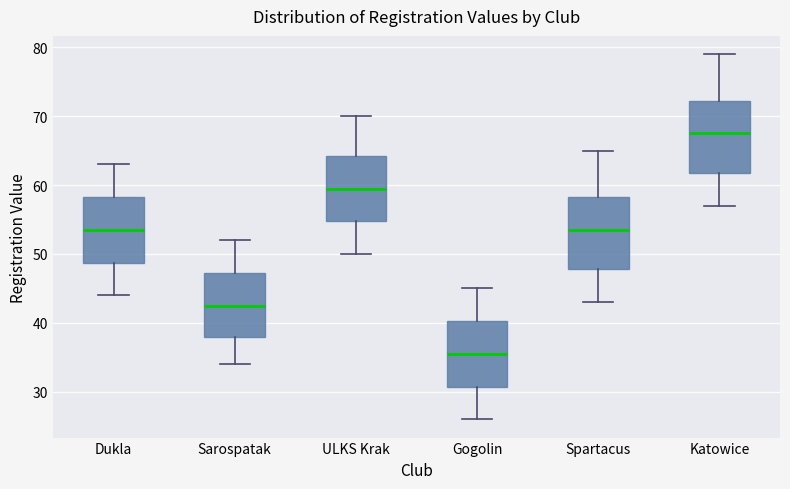

Where is the lower edge of the box for Spartacus on the y-axis? The values are not printed on the chart, so give them approximately, as read against the axis.

48